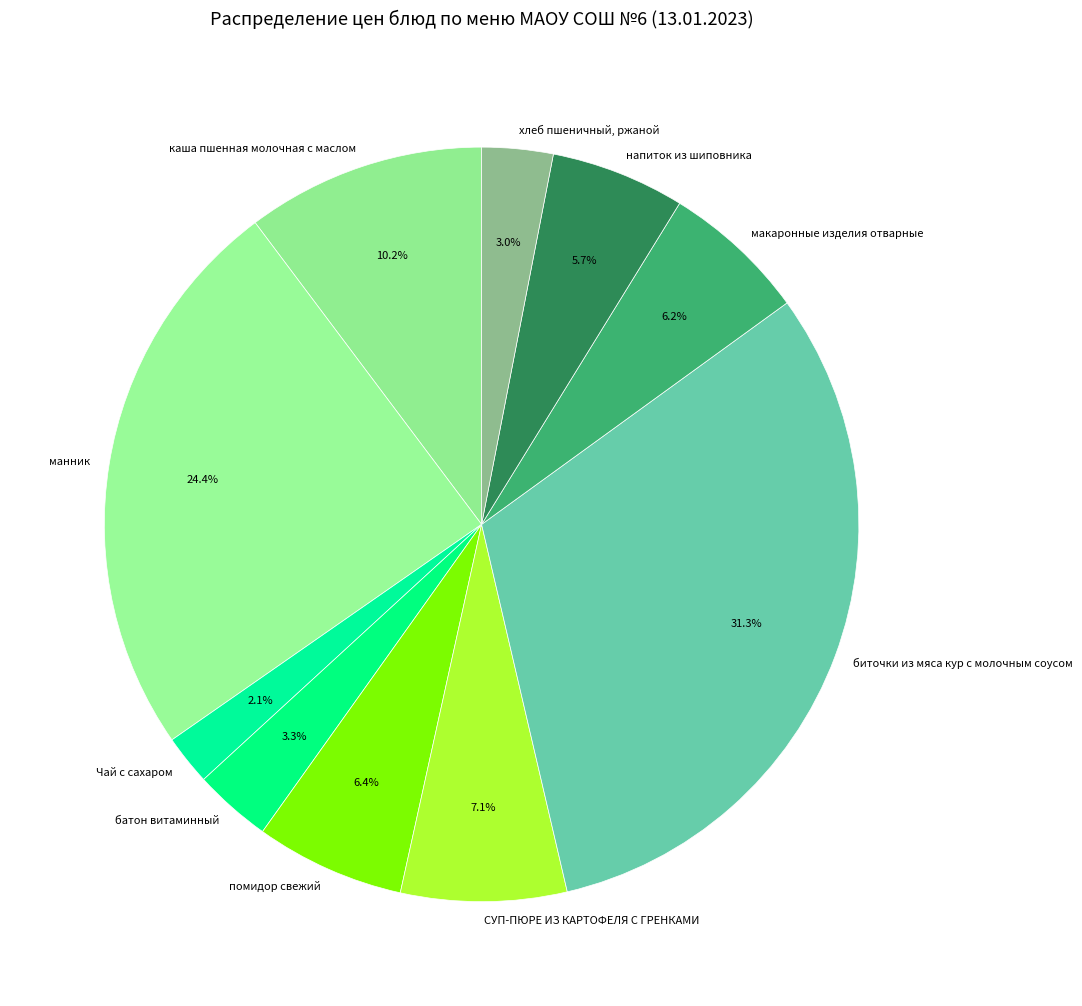

Is хлеб пшеничный, ржаной the majority of the pie?

No